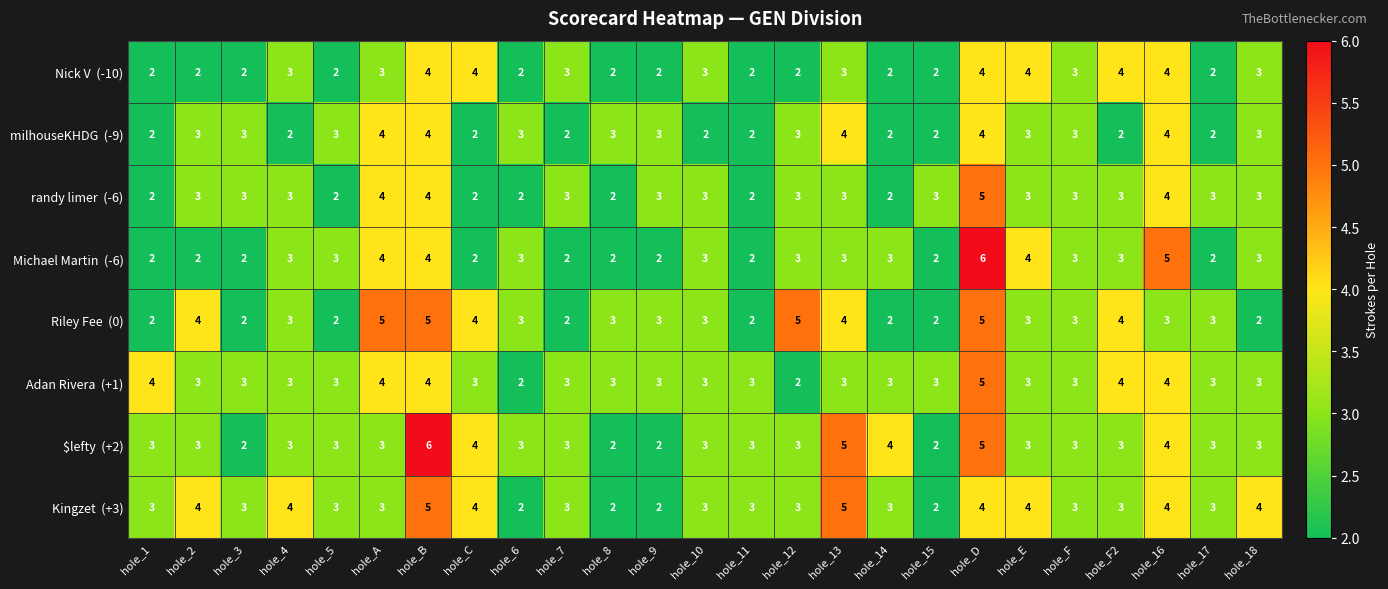

What is the greatest value displayed?

6